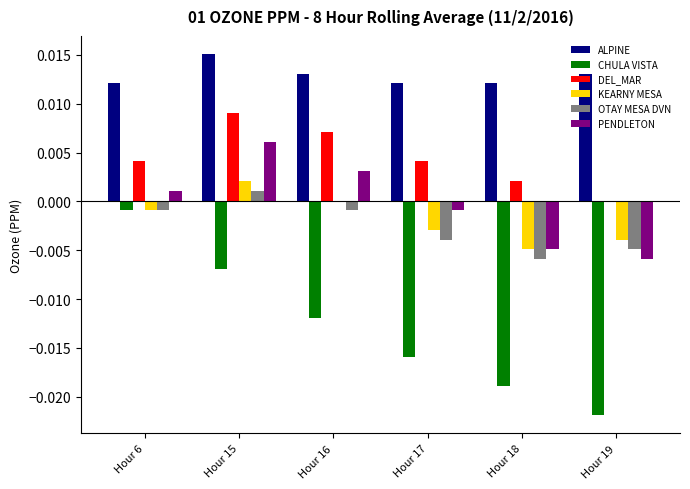

What are all the series names shown in the legend?

ALPINE, CHULA VISTA, DEL_MAR, KEARNY MESA, OTAY MESA DVN, PENDLETON